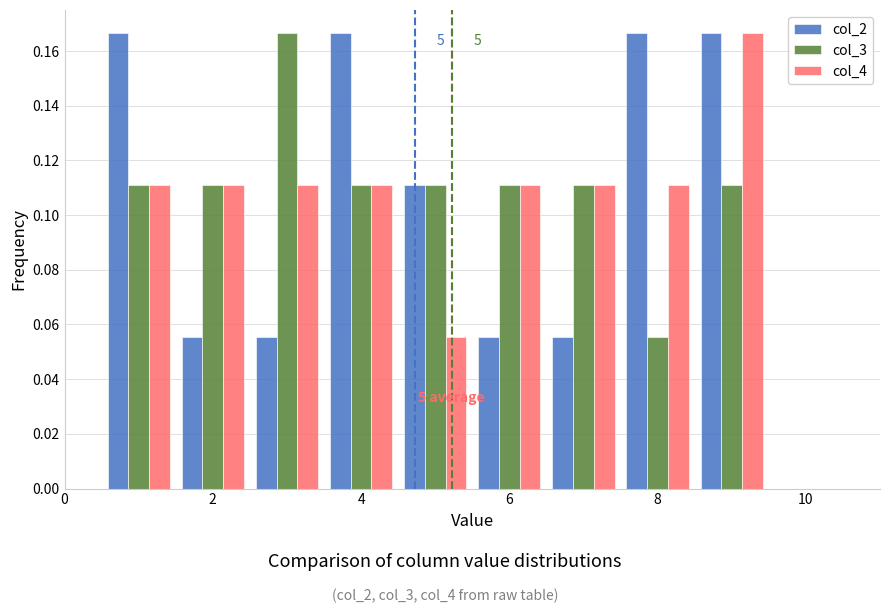

In the col_4 series, which range on the x-axis has the tallest bar?

8.5 to 9.5